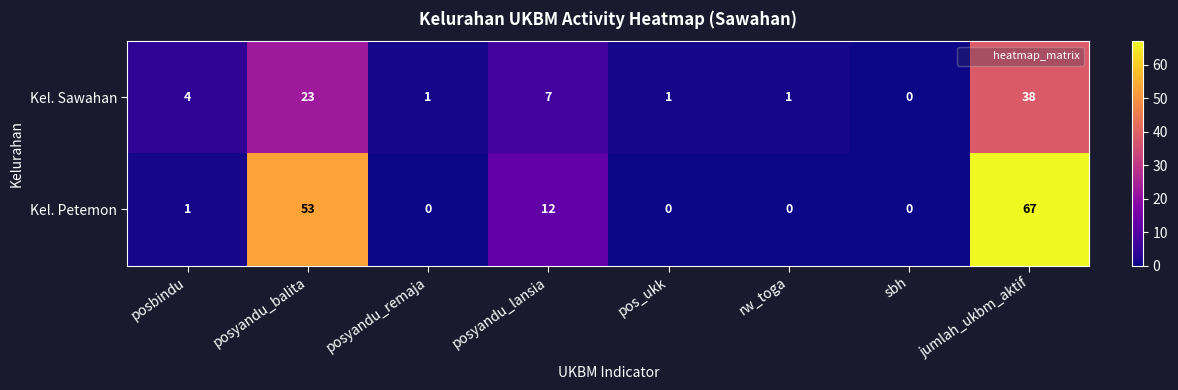

What is the difference between the second highest and second lowest values in the Kel. Petemon series?

53